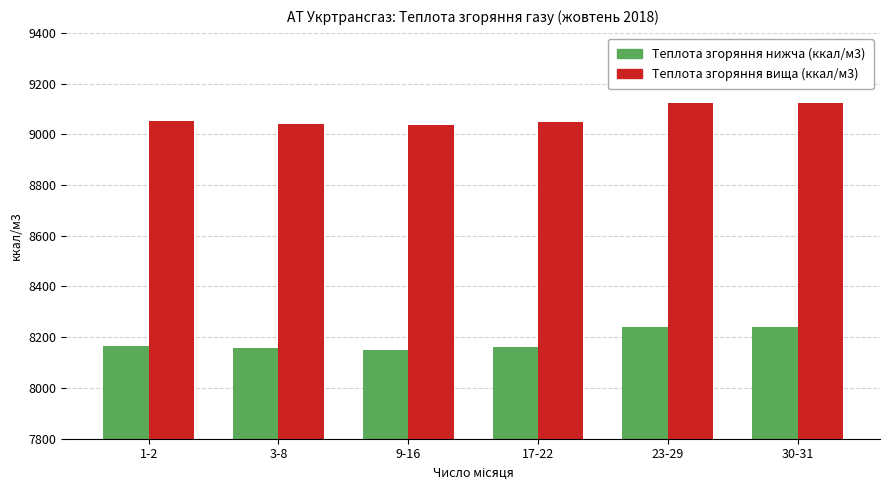

Rank the series by their maximum value, from highest to lowest.

Теплота згоряння вища (ккал/м3), Теплота згоряння нижча (ккал/м3)